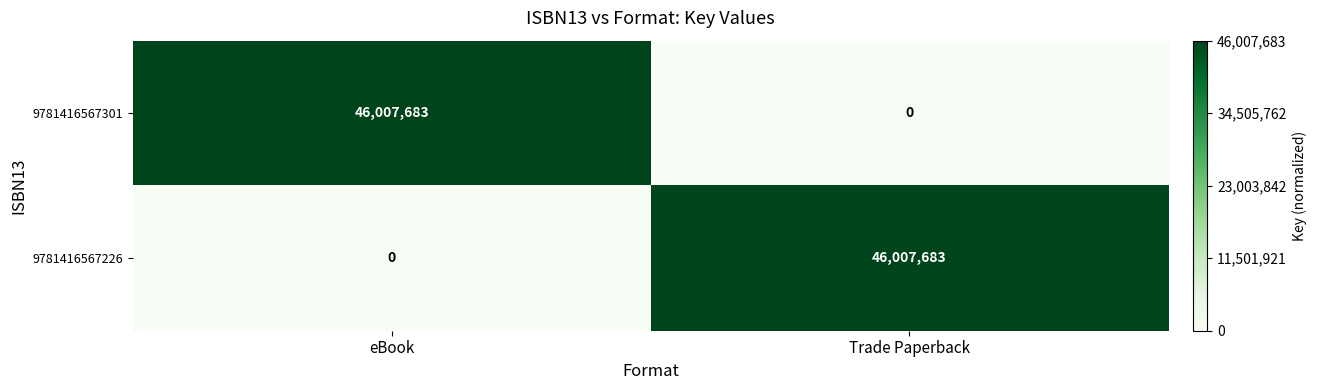

What is the sum of the 9781416567226 values at eBook and Trade Paperback?

46007683